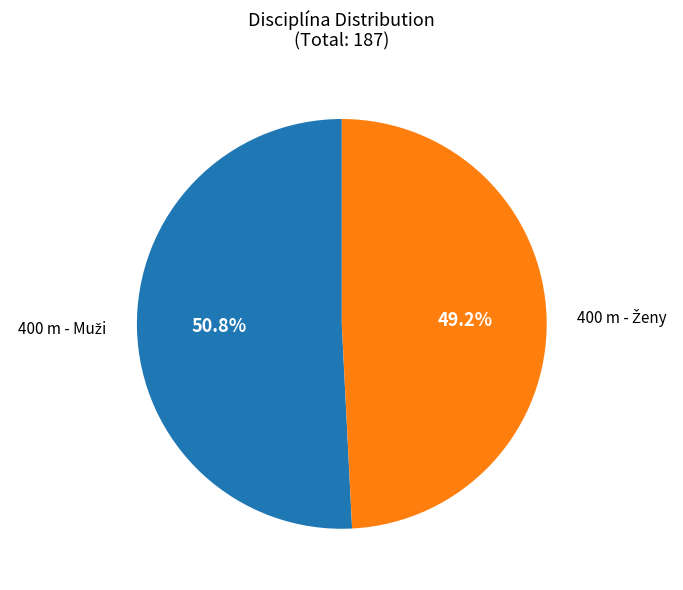

Is there a majority slice in this chart?

Yes